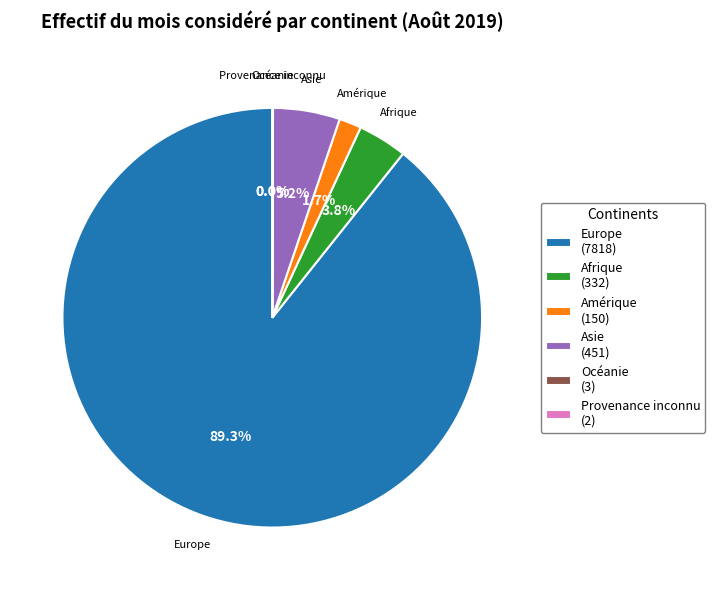

True or false: Amérique accounts for 15% of the total.

False